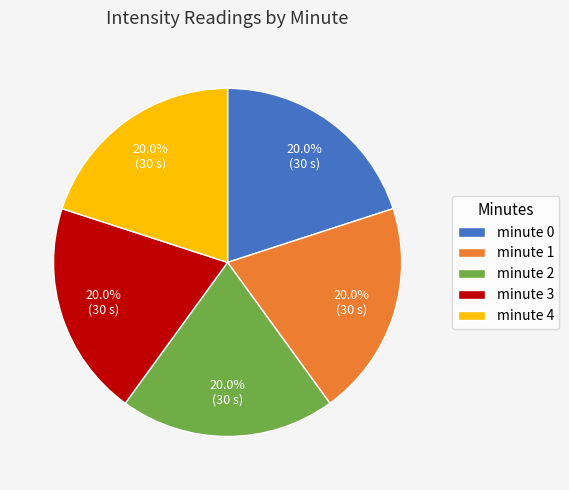

Is there any slice that represents more than half of the pie?

No